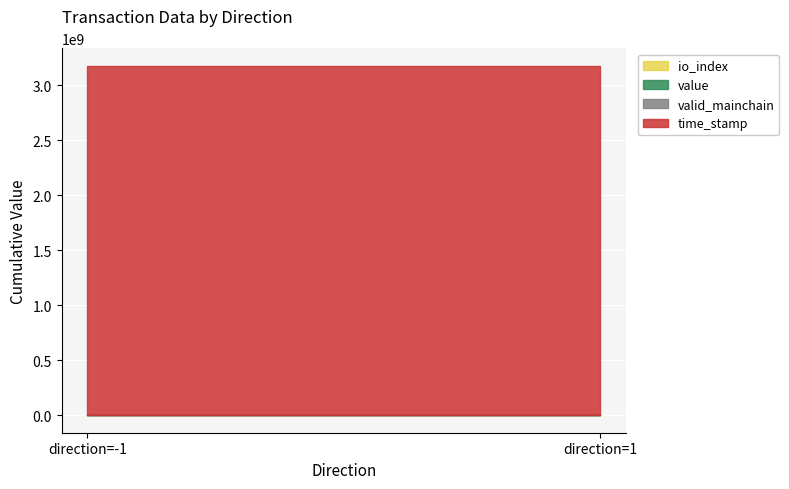

Which has a higher value, 1 or -1?

1